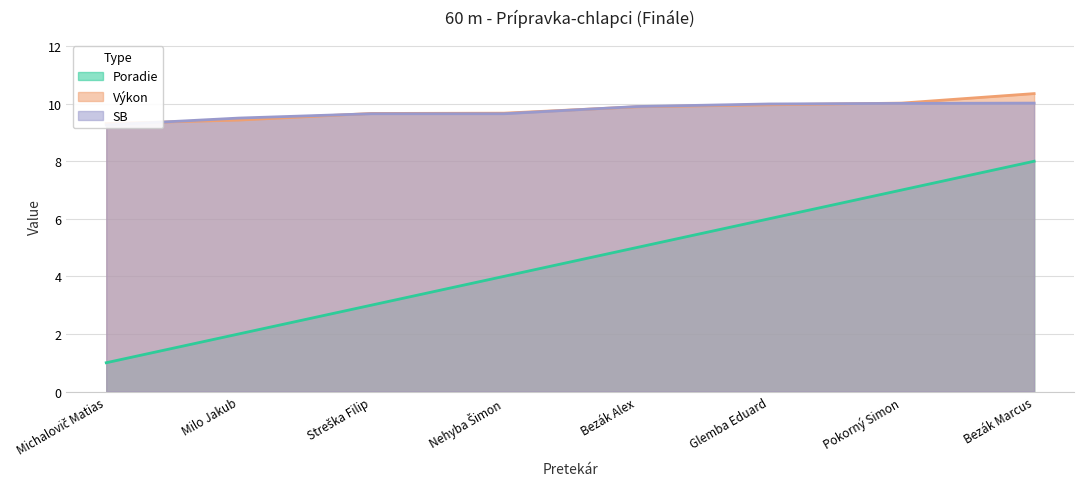

What is the spread (max minus min) of values at Milo Jakub?

7.5